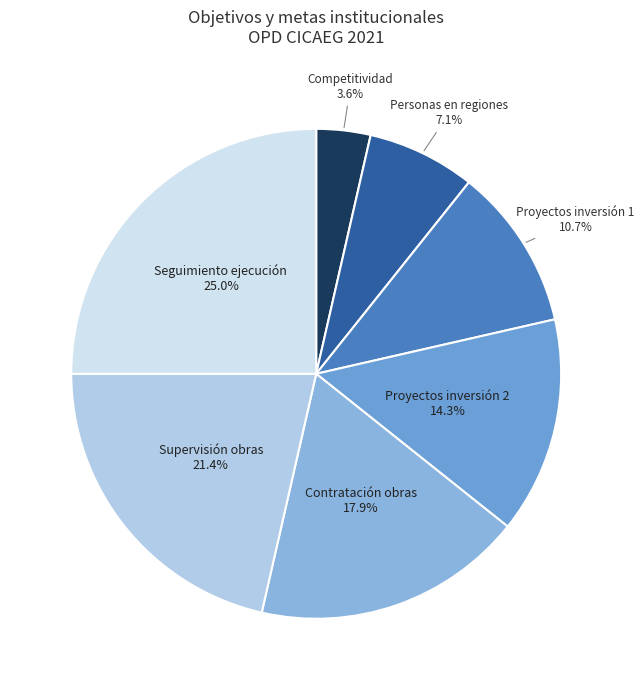

What portion of the pie excludes Competitividad 3.6%?

96.4%